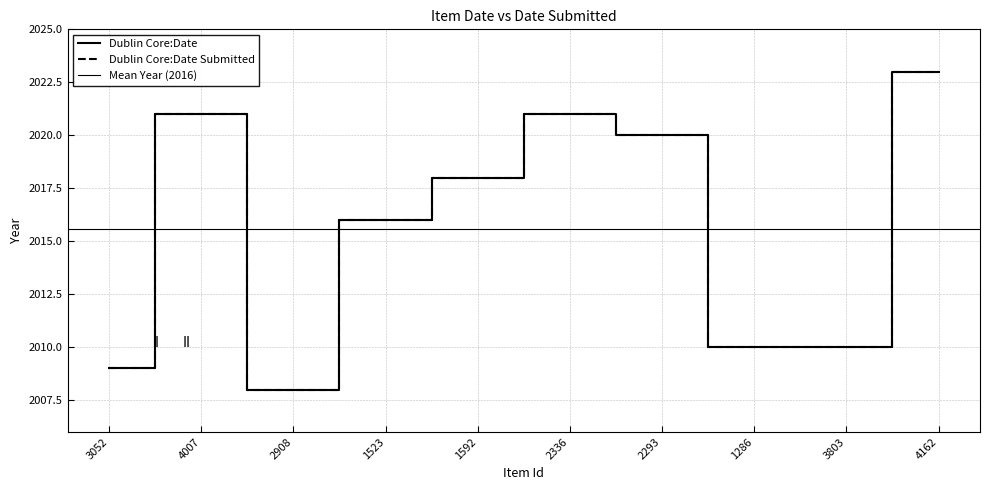

List the series in order of their peak value, lowest first.

Dublin Core:Date, Dublin Core:Date Submitted